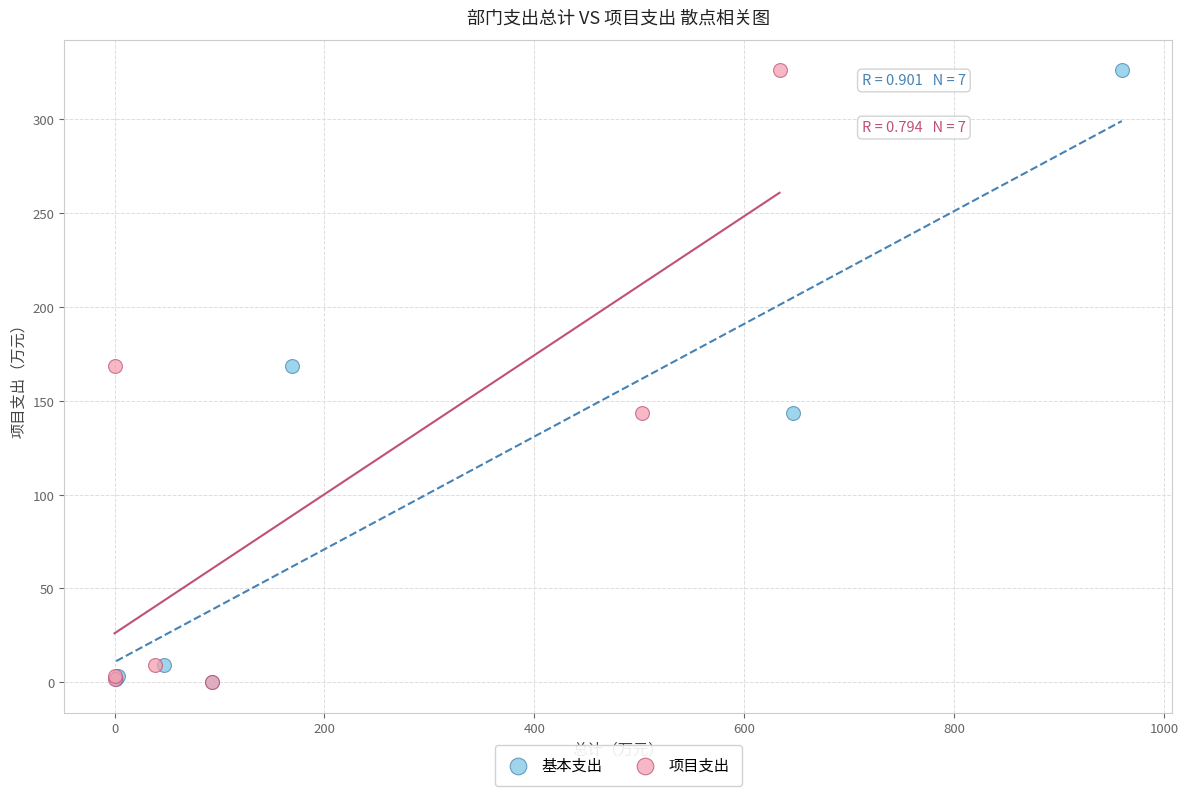

What are all the series names shown in the legend?

基本支出, 项目支出